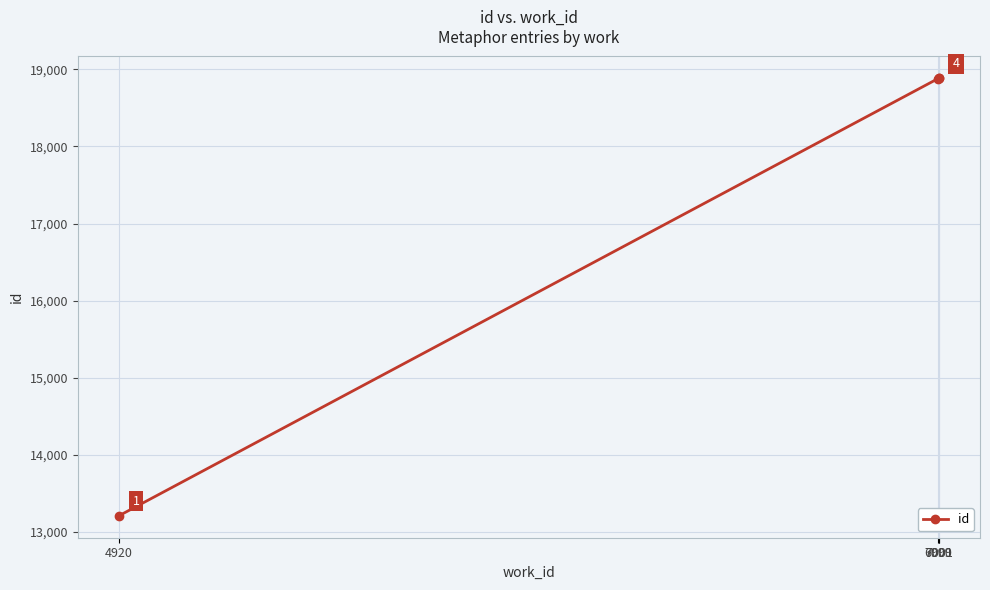

What is the sum of all values?

69856